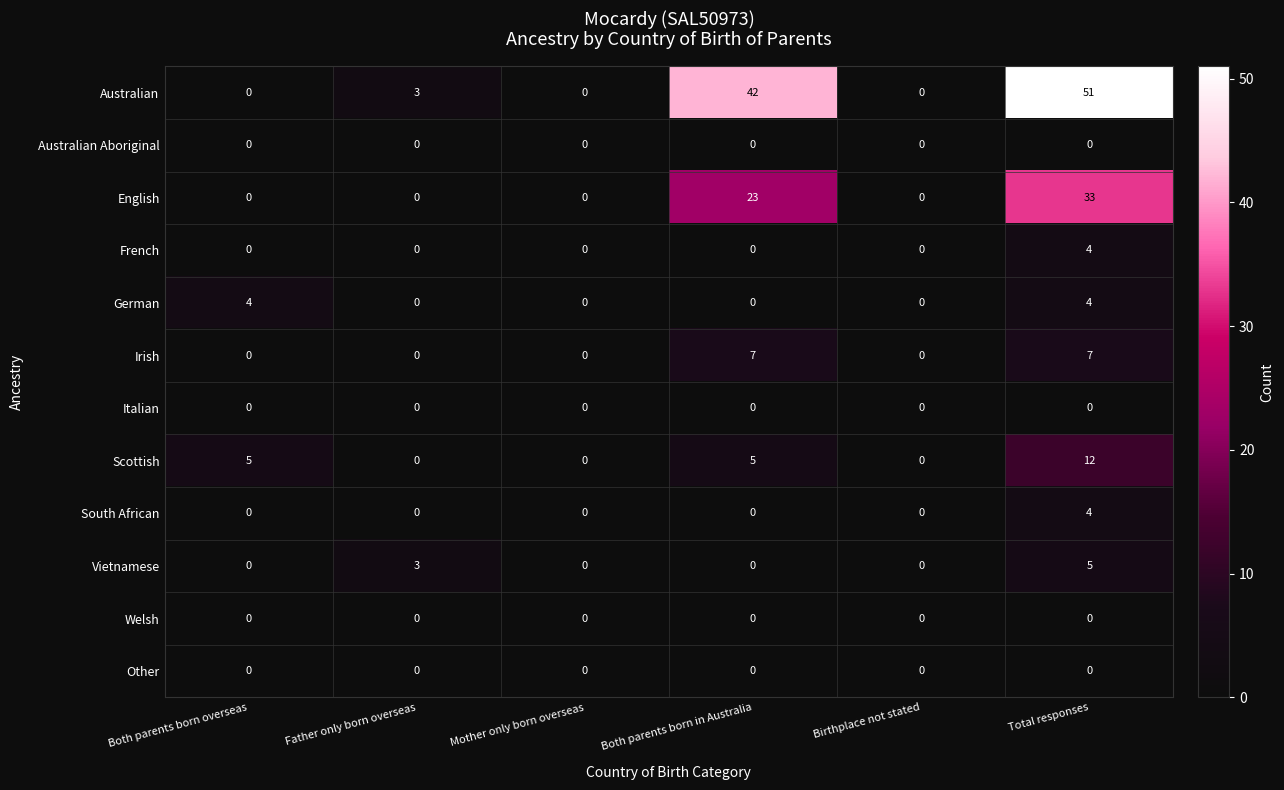

What is the difference between the maximum and minimum values in the Australian series?

51